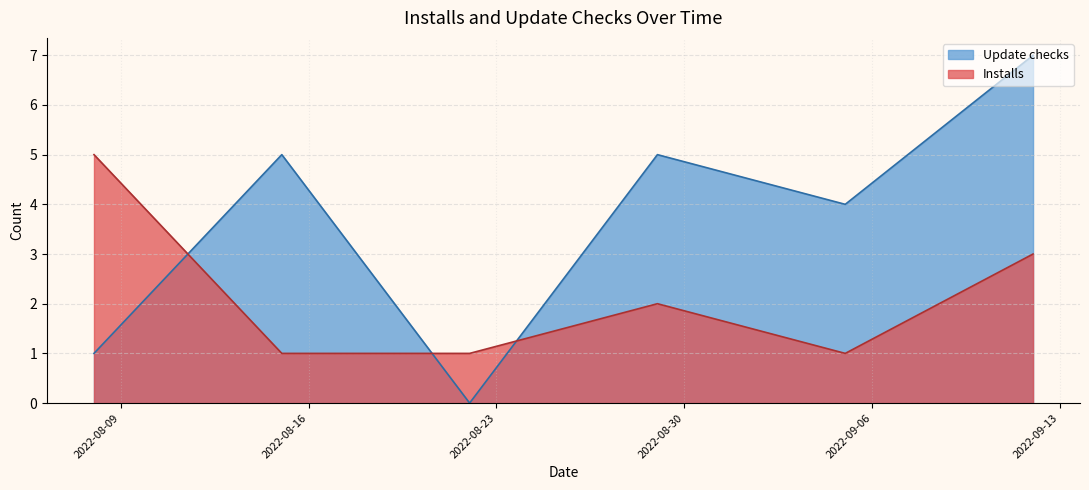

Rank the series by their average value, from lowest to highest.

Installs, Update checks